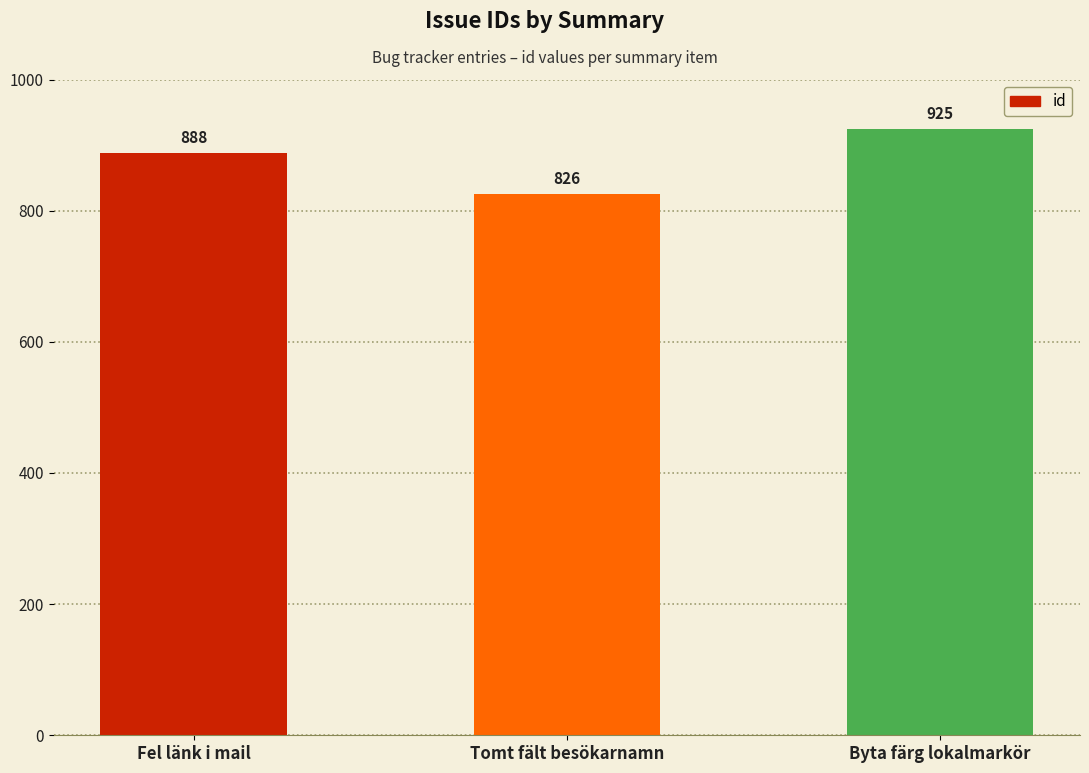

What is the label of the 2nd bar from the right?

Tomt fält besökarnamn